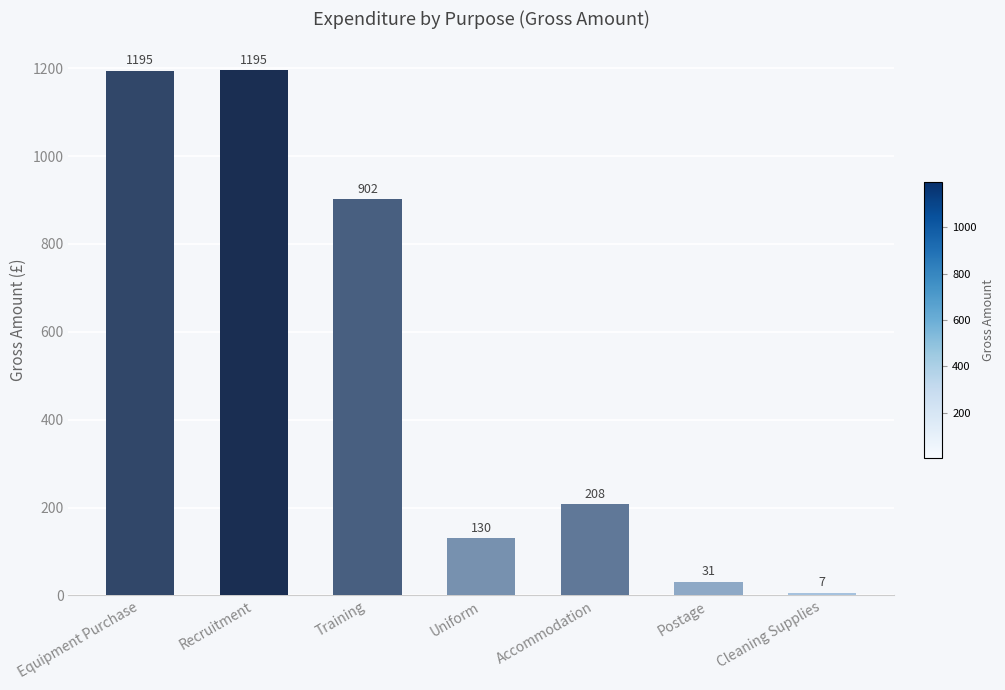

Is it true that the value at Cleaning Supplies is 6.6?

True